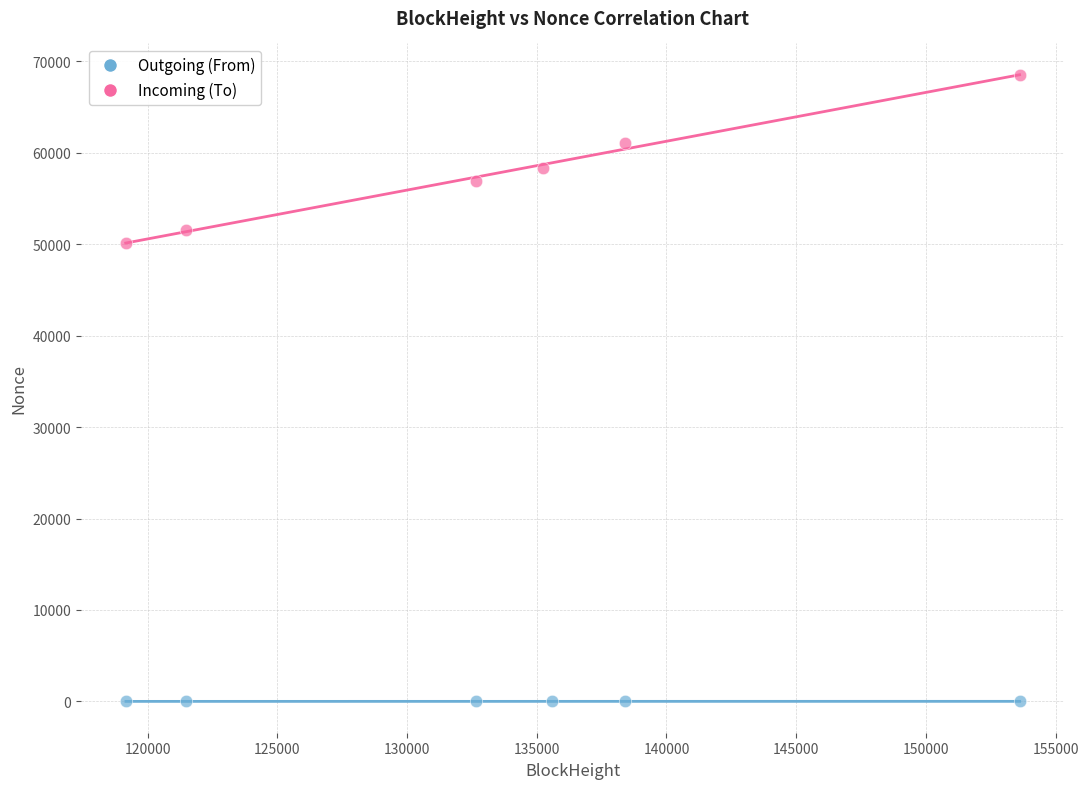

Which series contains the lowest Y value?

Outgoing (From)